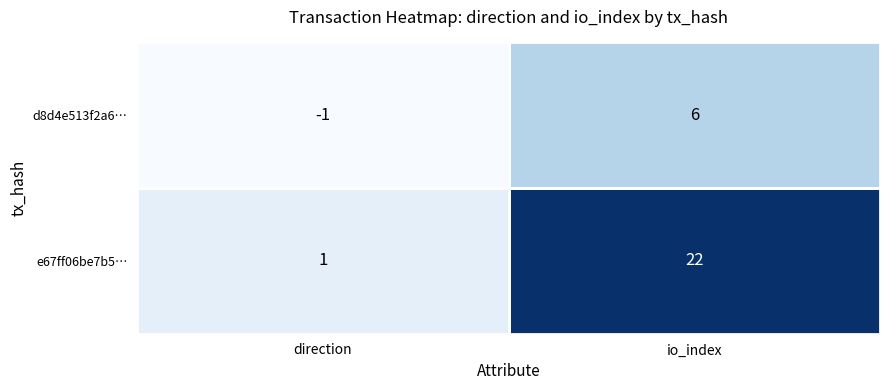

Which category has the highest value across all series?

io_index